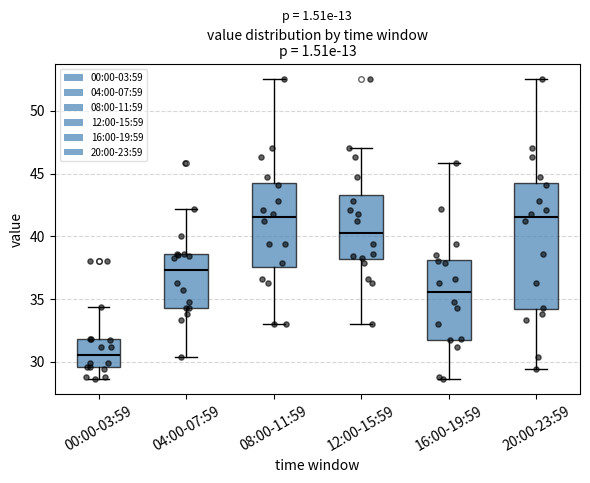

Comparing the boxes themselves (not the whiskers), which one is the tallest?

20:00-23:59